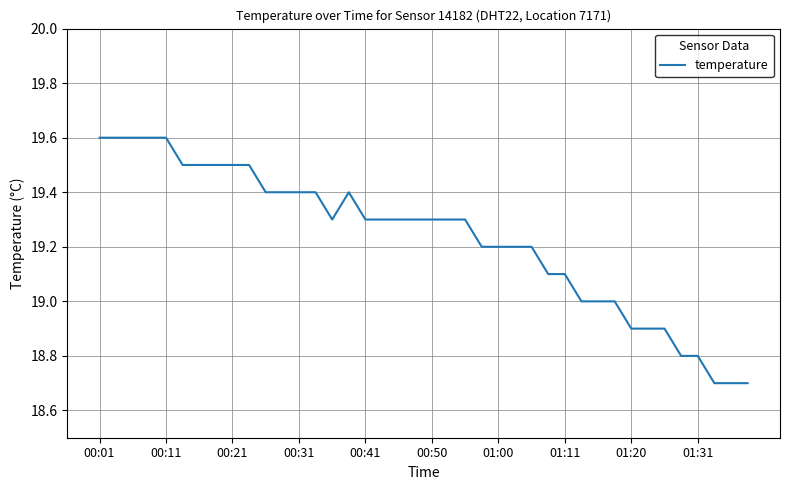

What is the maximum value shown in the chart?

19.6